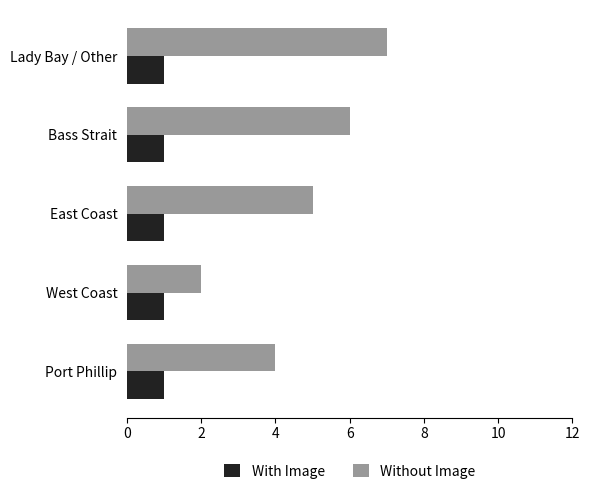

List the labels in order of Without Image value, largest first.

Lady Bay / Other, Bass Strait, East Coast, Port Phillip, West Coast